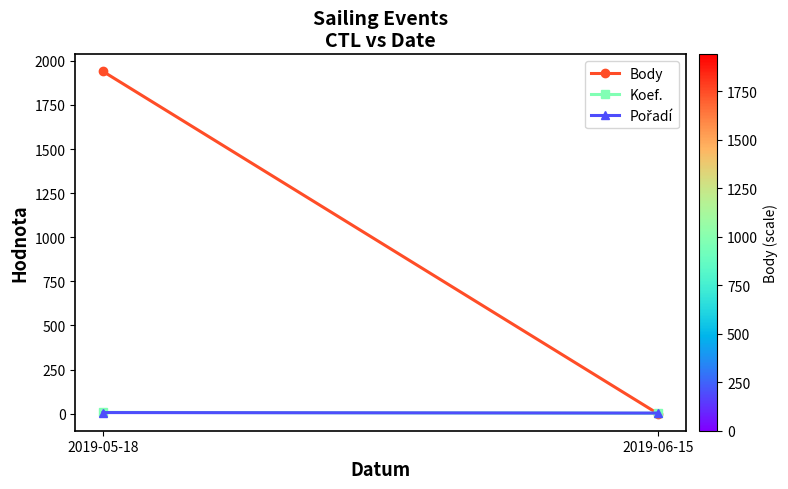

Count the Body values in the range 0 to 1940.

2